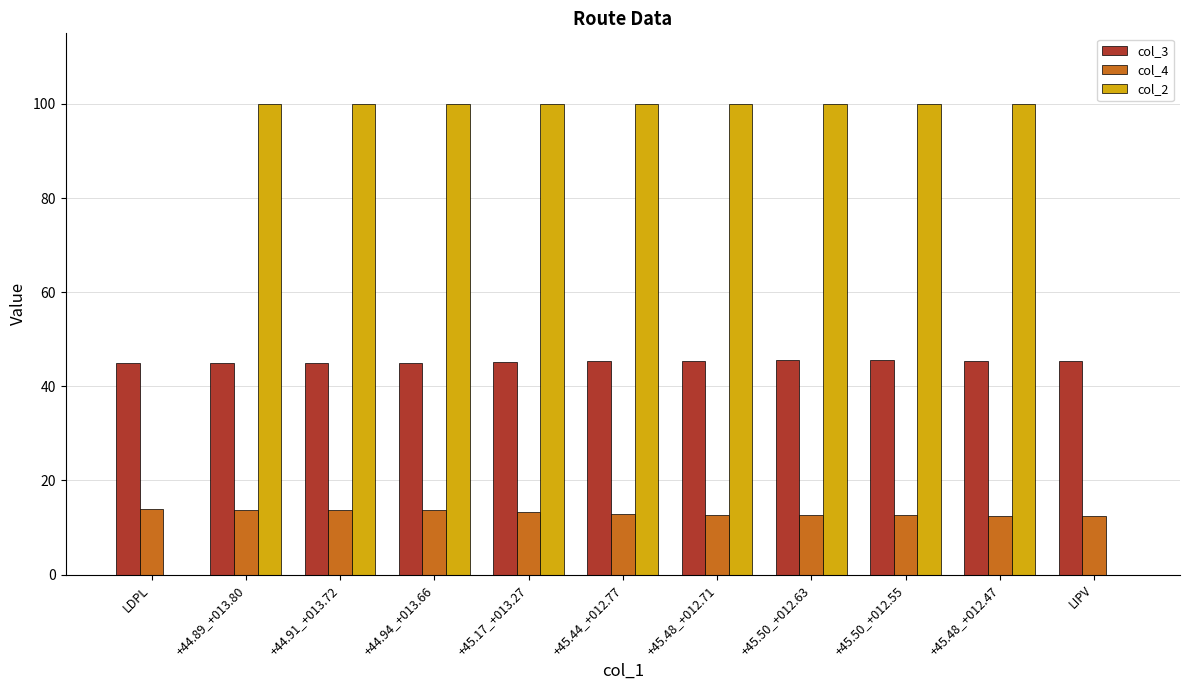

The value of col_2 at +45.50_+012.63 is 100.0. True or false?

True